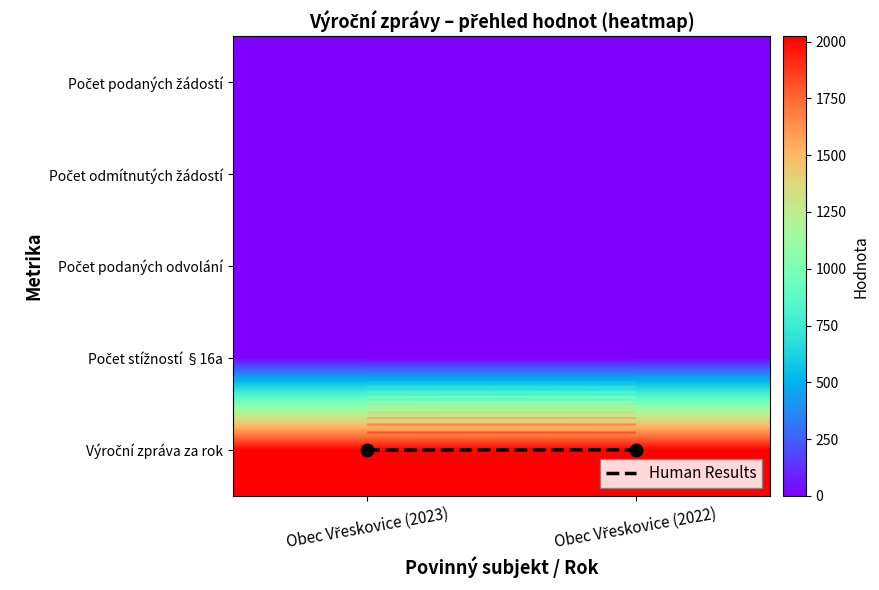

What is the maximum value for Výroční zpráva za rok?

2023.0